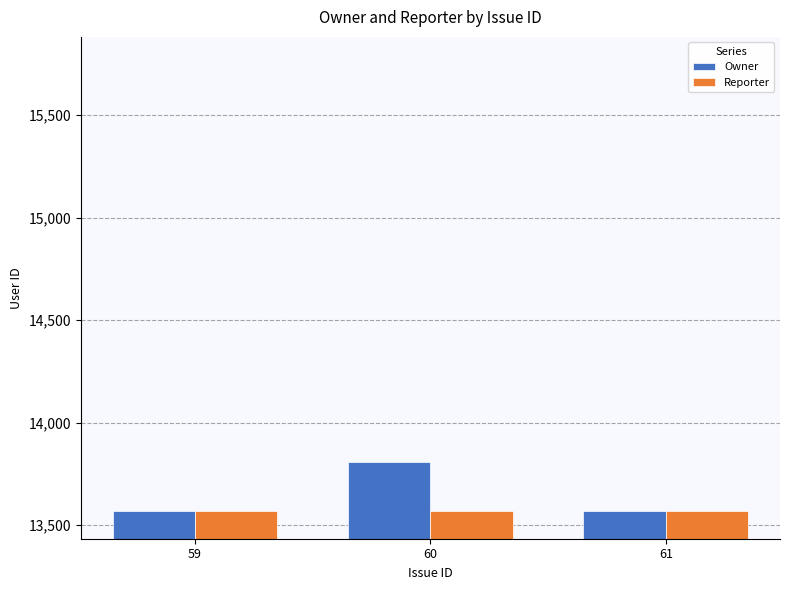

Which series has the widest spread of values?

Owner